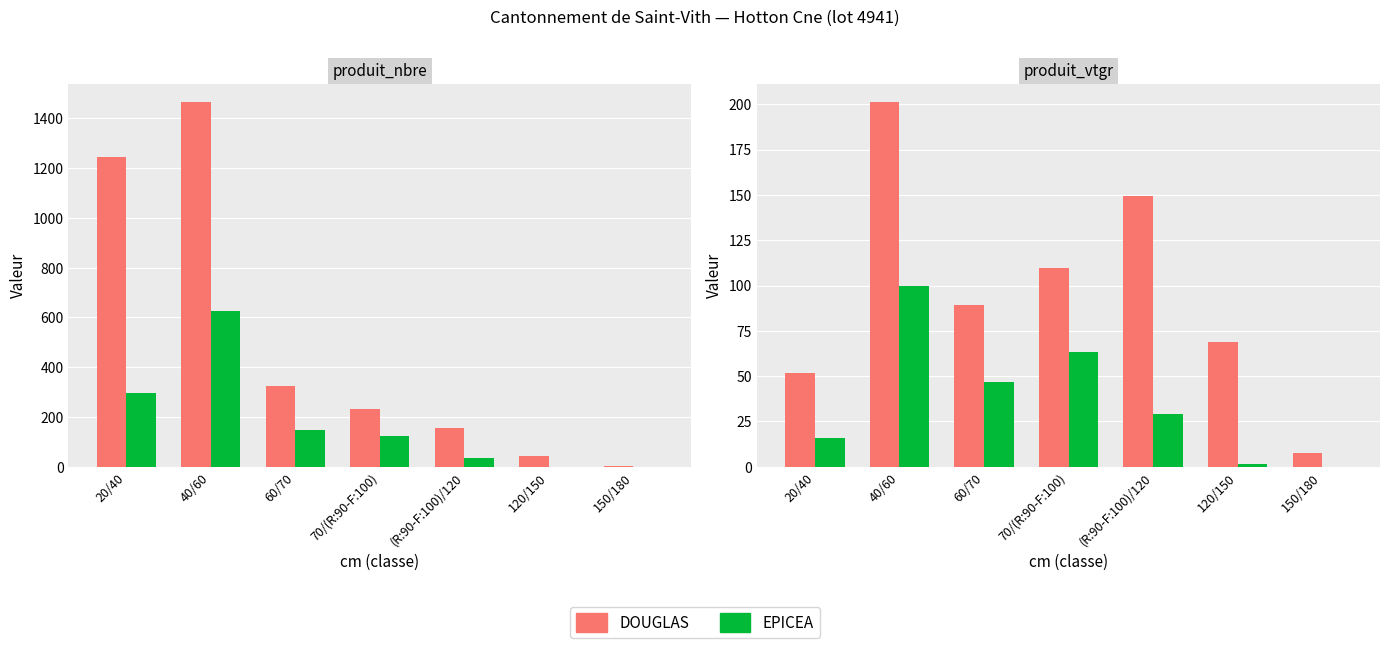

Where does the DOUGLAS series first go above 89?

40/60